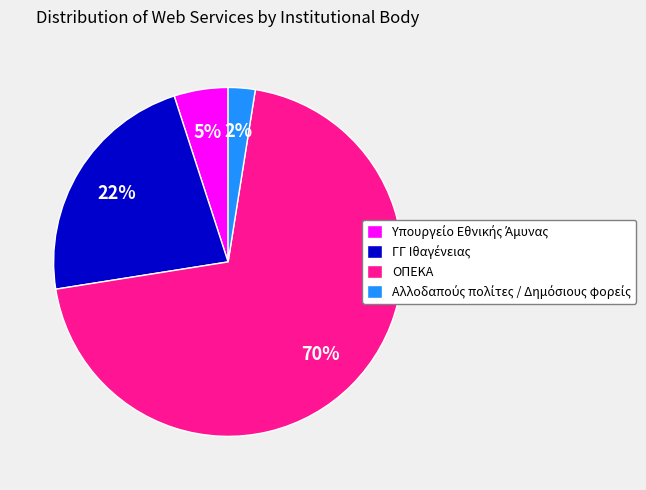

To the nearest percent, what is the average slice percentage?

25%